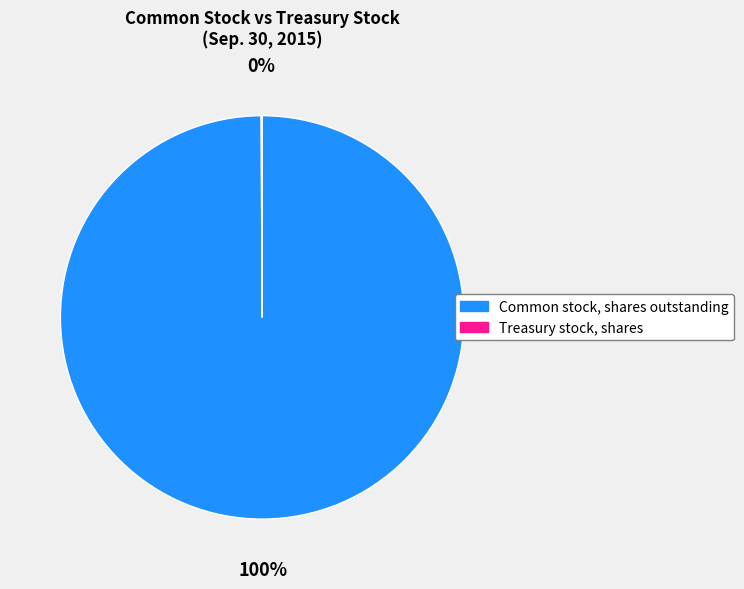

Is it true that Common stock, shares outstanding is 100% of the pie?

True